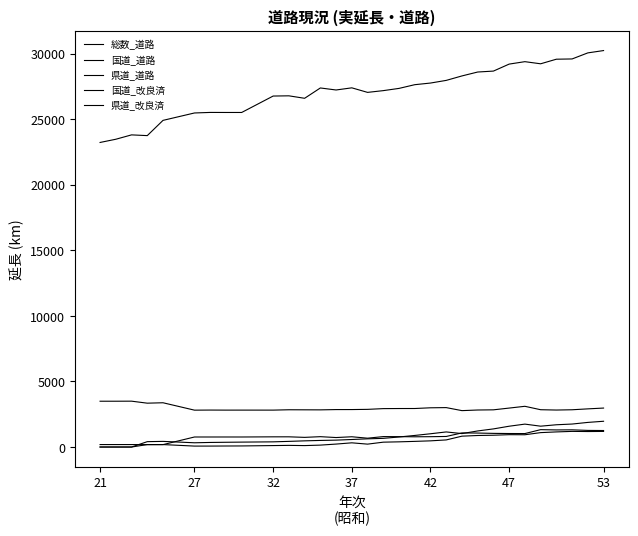

Which series has the largest range (max minus min)?

総数_道路